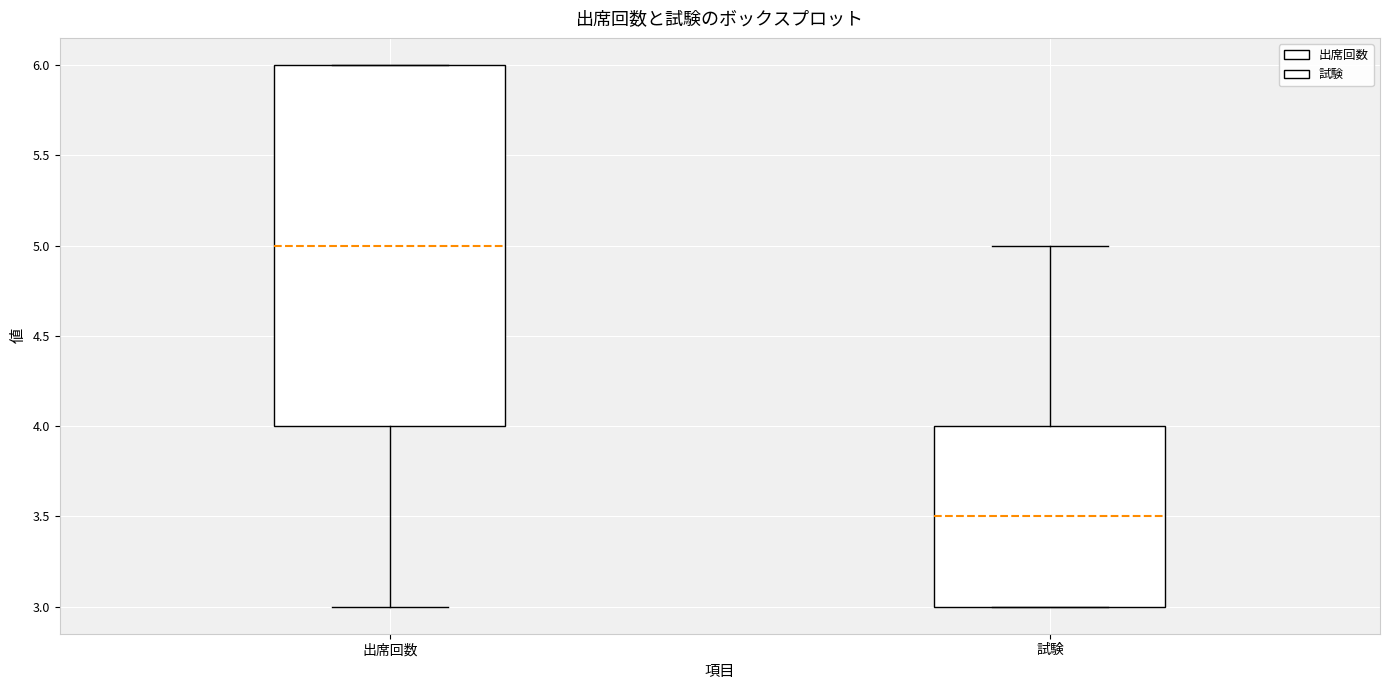

Reading left to right, transcribe this box plot: for each box, give where its median line is, the range the box spans, and where its two whiskers end, as read against the y-axis. The values are not printed on the chart, so give them approximately, as read against the axis.

出席回数: median 5.0, box 4.0 to 6.0, whiskers 3.0 to 6.0
試験: median 3.5, box 3.0 to 4.0, whiskers 3.0 to 5.0